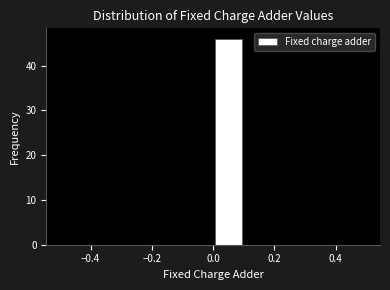

Over which range of the x-axis is the bar tallest?

0.0 to 0.1